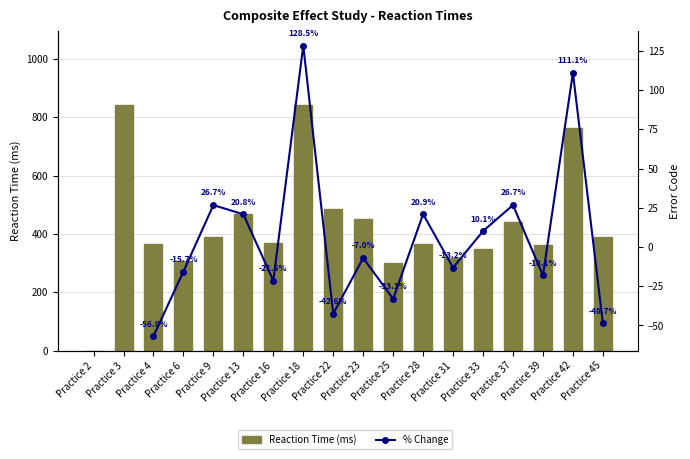

What is the maximum value shown in the chart?

843.0